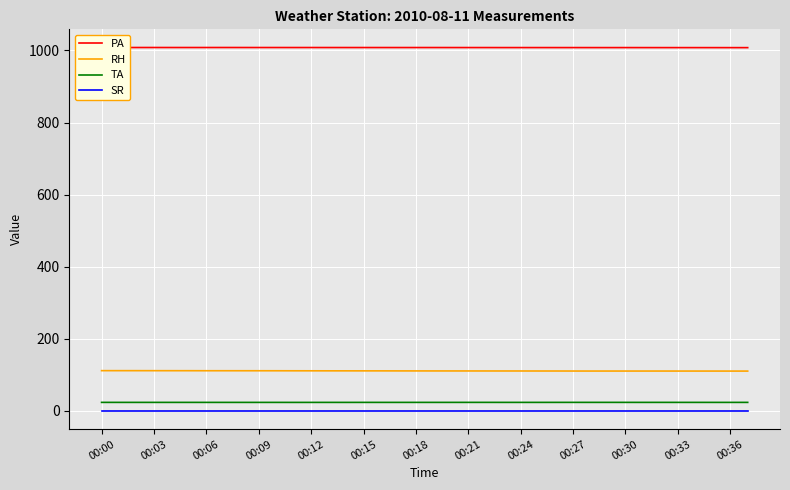

List the series in order of their peak value, highest first.

PA, RH, TA, SR